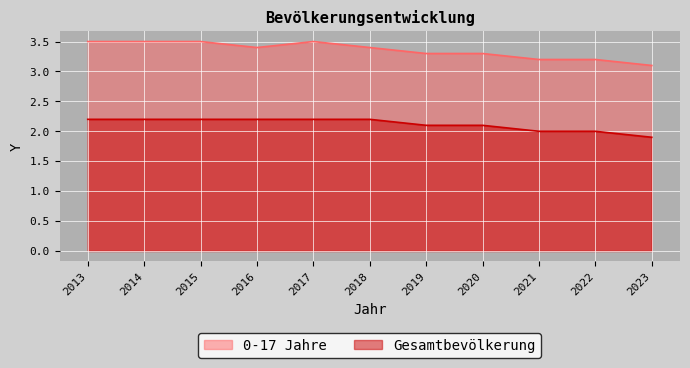

Is the value of 0-17 Jahre at 2020 greater than the value of Gesamtbevölkerung at 2019?

Yes